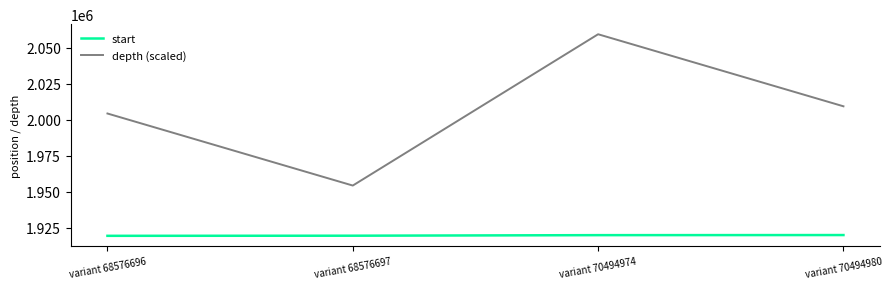

How many series are shown in this chart?

2